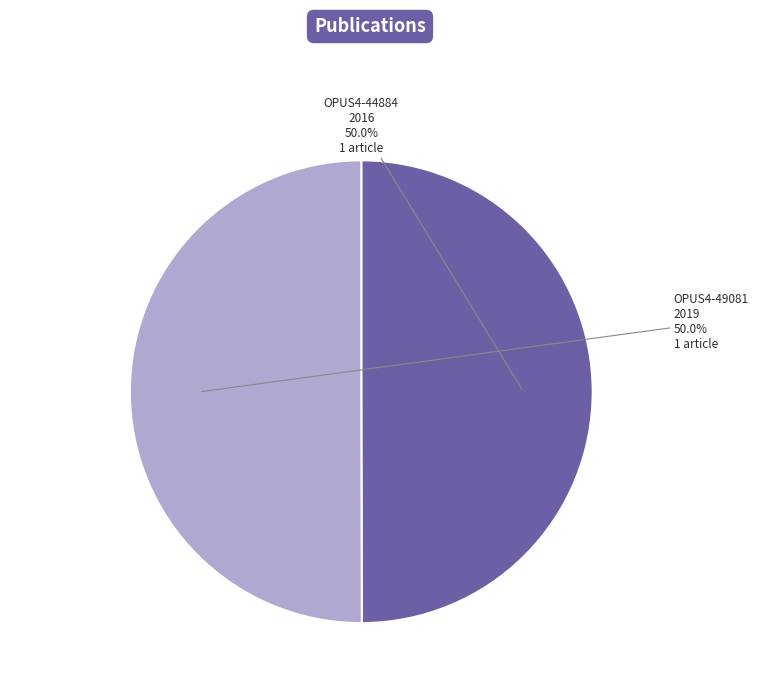

What is the ratio of the value at OPUS4-44884 to the value at OPUS4-49081?

1.0